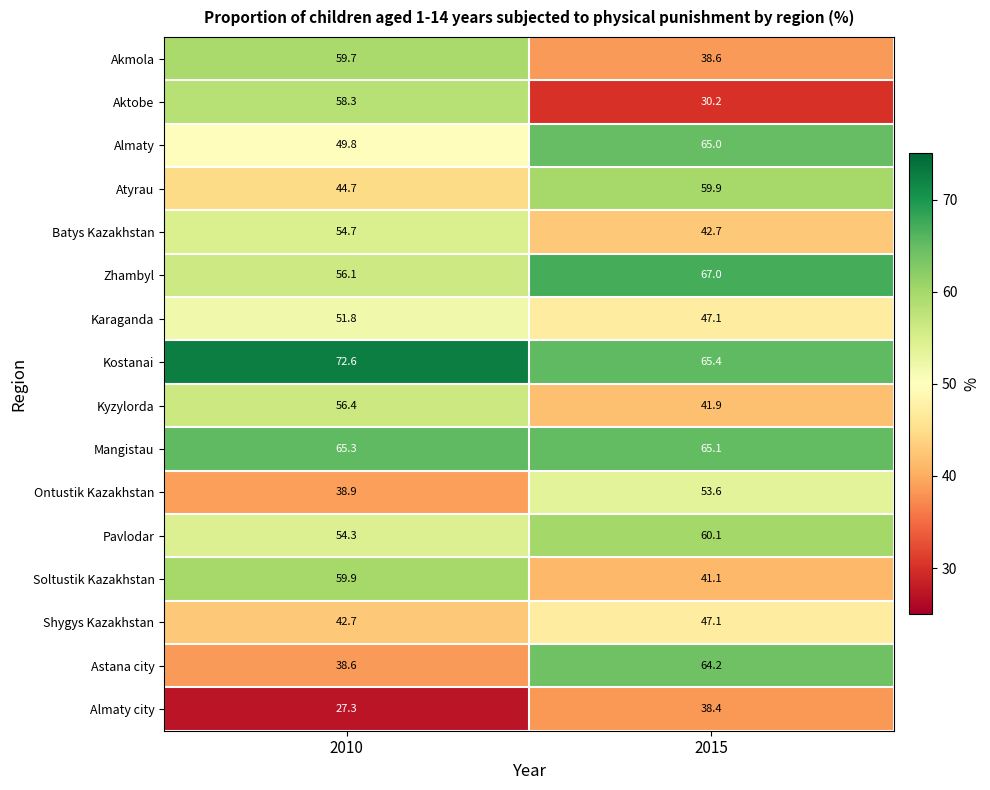

At how many categories does at least one series exceed 35?

2